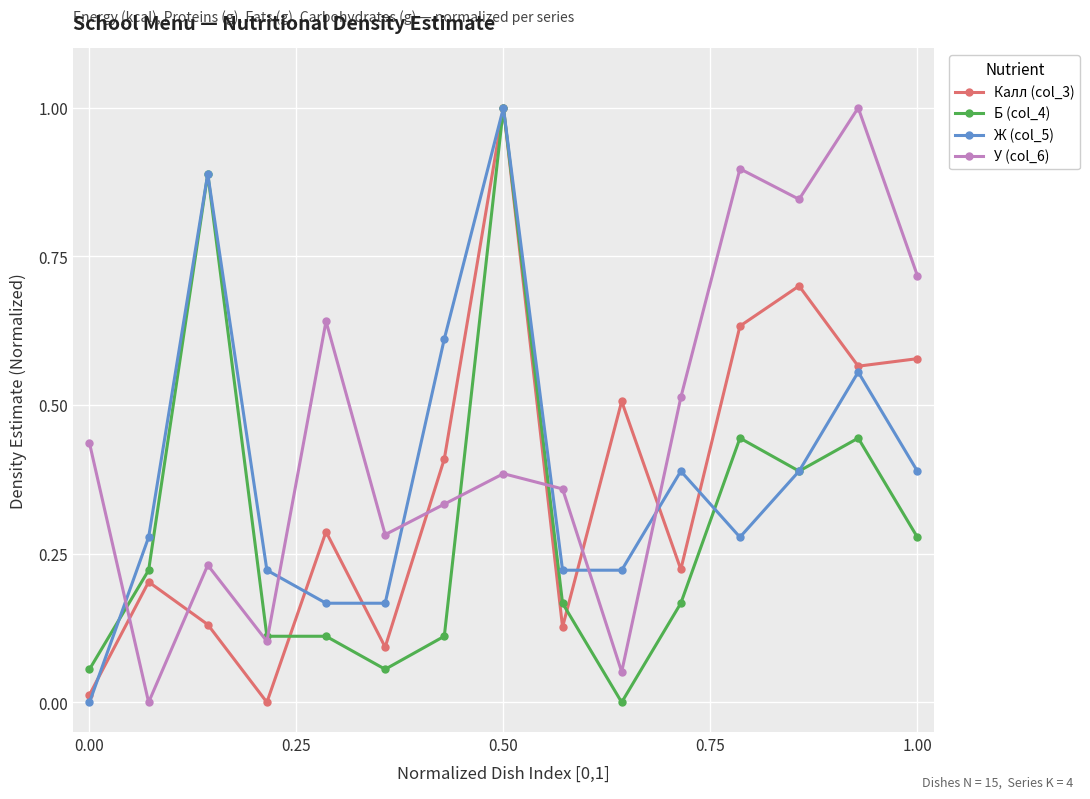

True or false: У (col_6) has more than 2 interior local peaks.

True